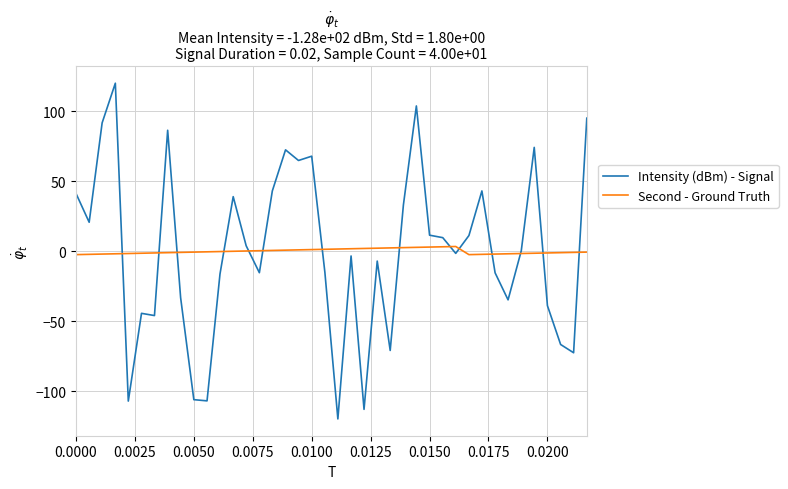

What is the minimum value shown in the chart?

-119.7